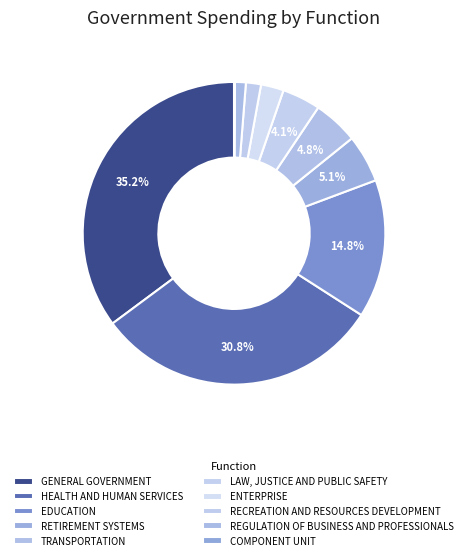

What is the change in value from TRANSPORTATION to RECREATION AND RESOURCES DEVELOPMENT?

-916024962.0